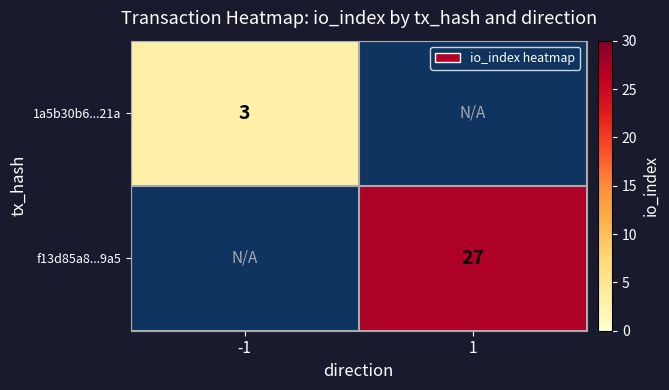

At which category does the chart reach its peak across all series?

1